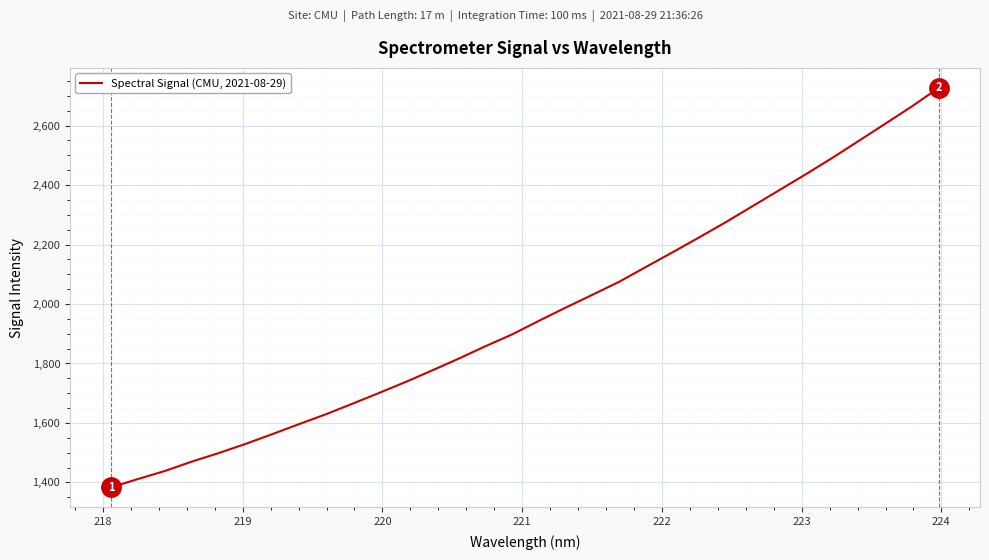

What is the minimum value shown in the chart?

1383.8